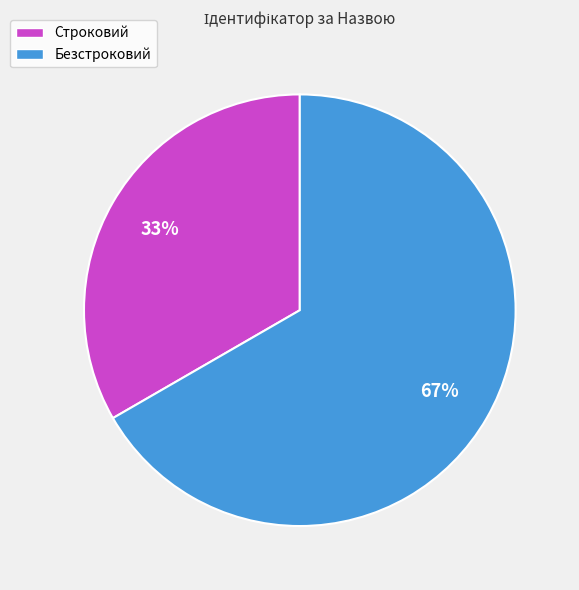

Between Безстроковий and Строковий, which is larger?

Безстроковий